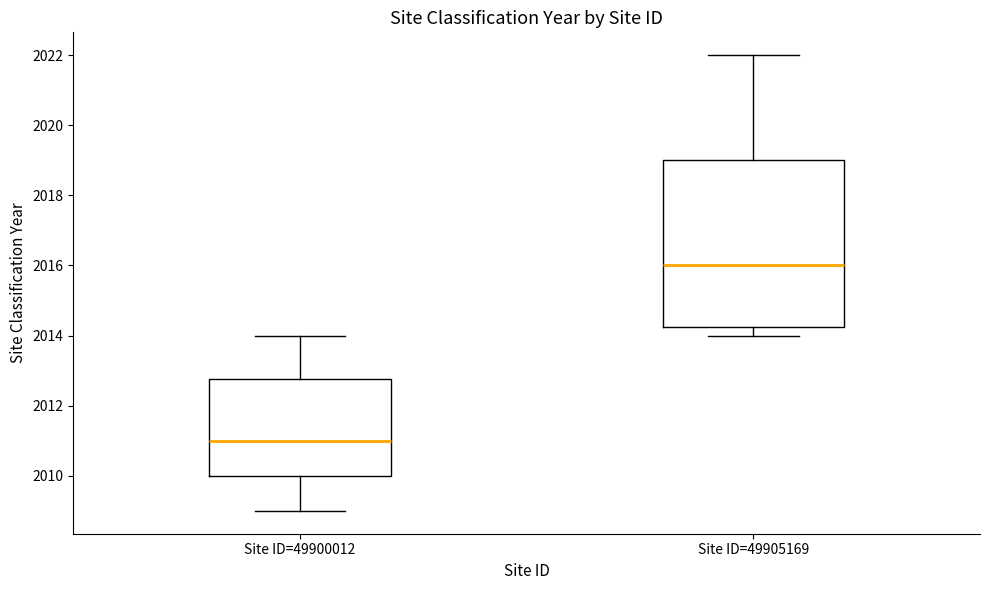

Which box has the lowest median line?

Site ID=49900012